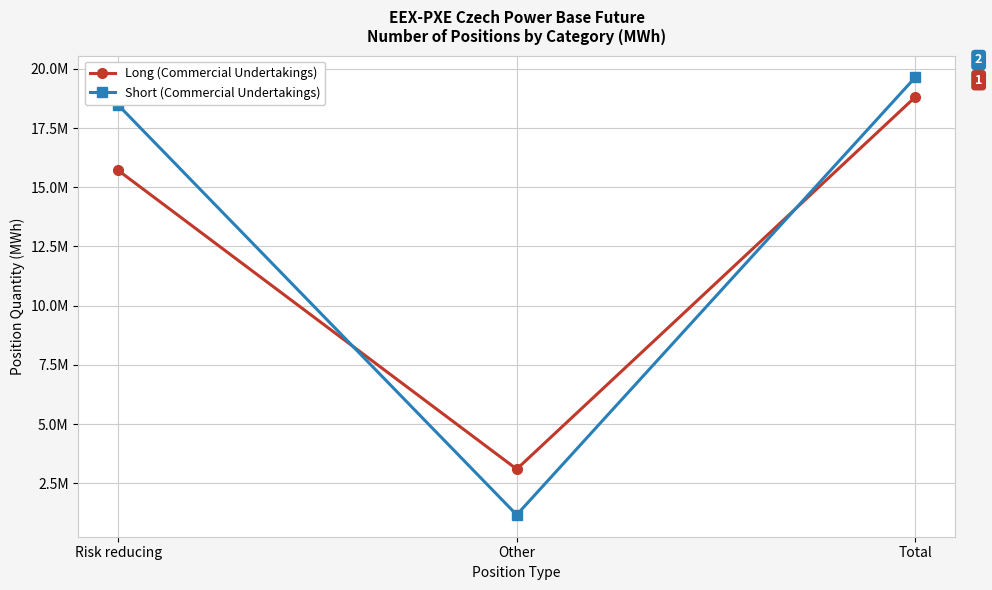

Rank the categories by Long (Commercial Undertakings) value from highest to lowest.

Total, Risk reducing, Other